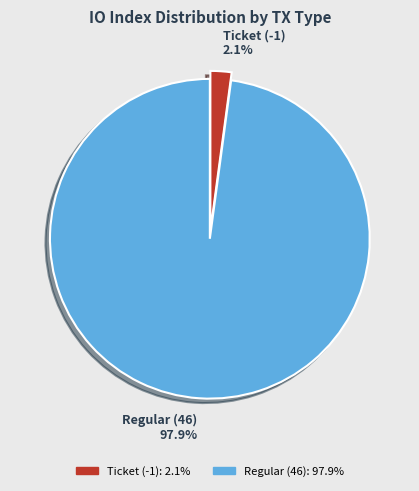

What is the largest slice in the pie chart?

Regular (46)